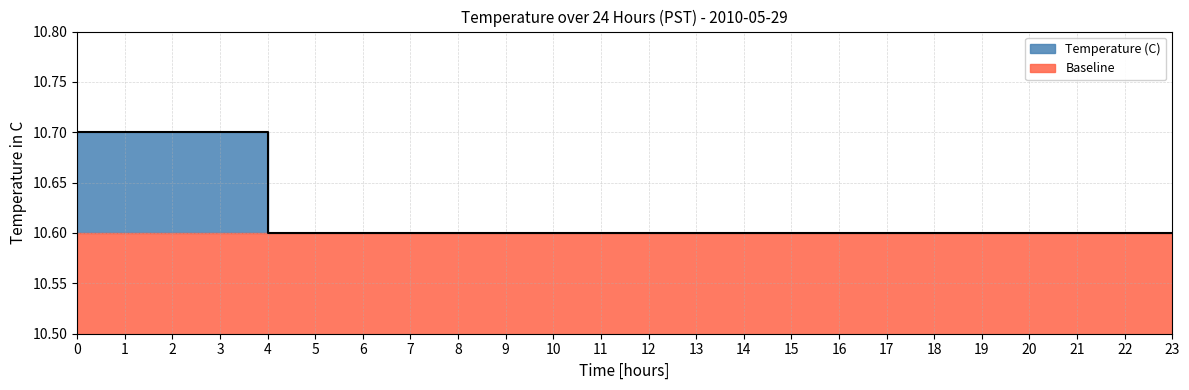

Reading left to right, transcribe all the data shown in this chart.

10.7	10.7	10.7	10.7	10.6	10.6	10.6	10.6	10.6	10.6	10.6	10.6	10.6	10.6	10.6	10.6	10.6	10.6	10.6	10.6	10.6	10.6	10.6	10.6